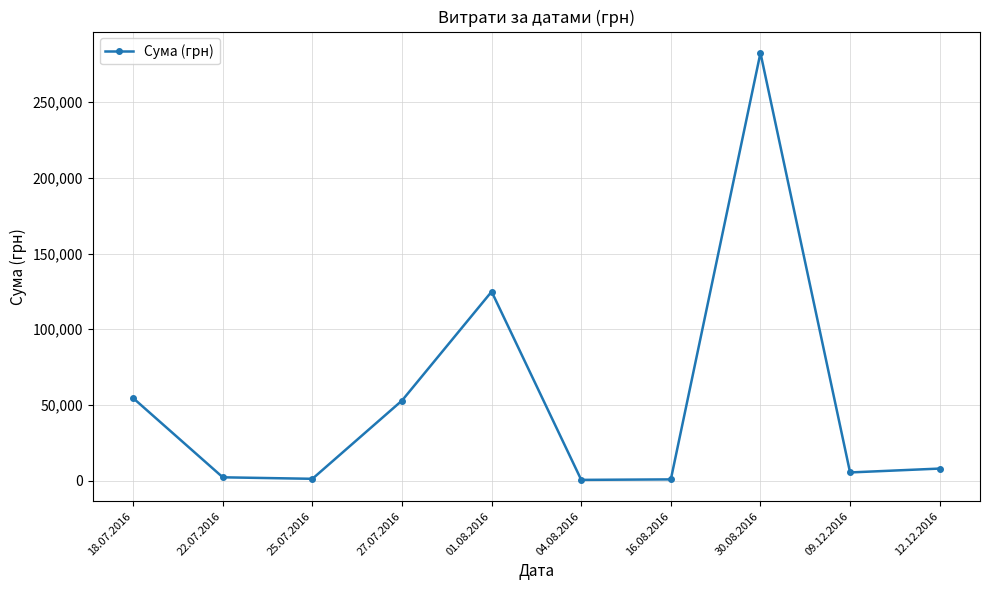

What position from the right is 27.07.2016?

7